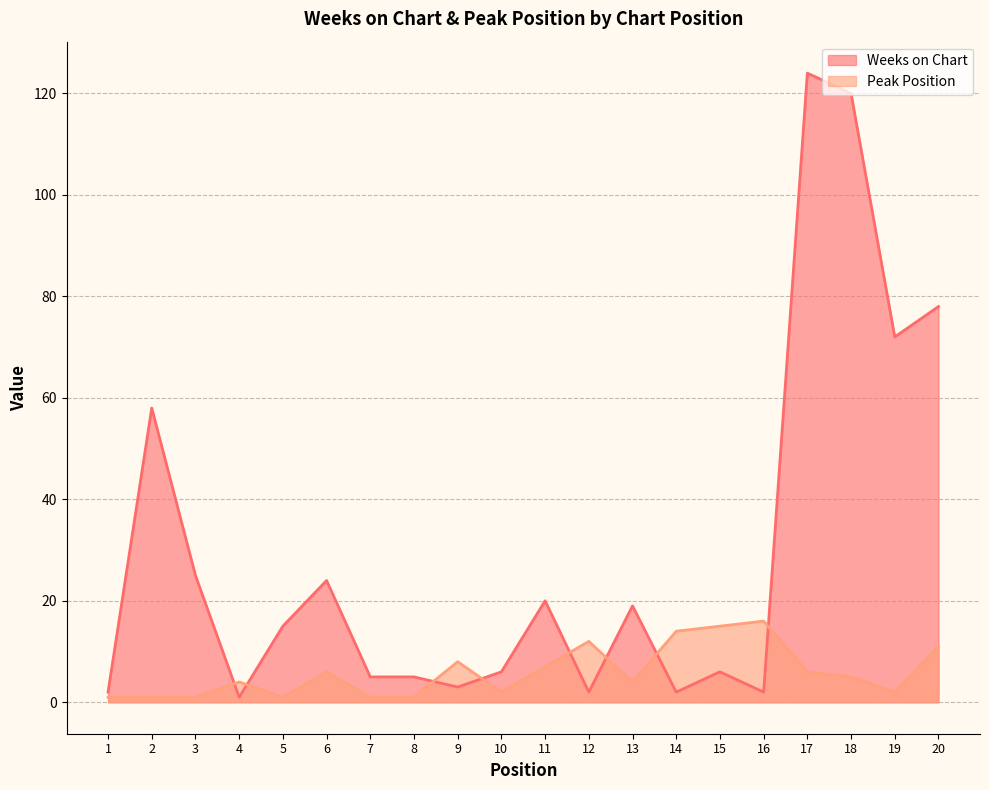

What is the highest value of the Peak Position series?

16